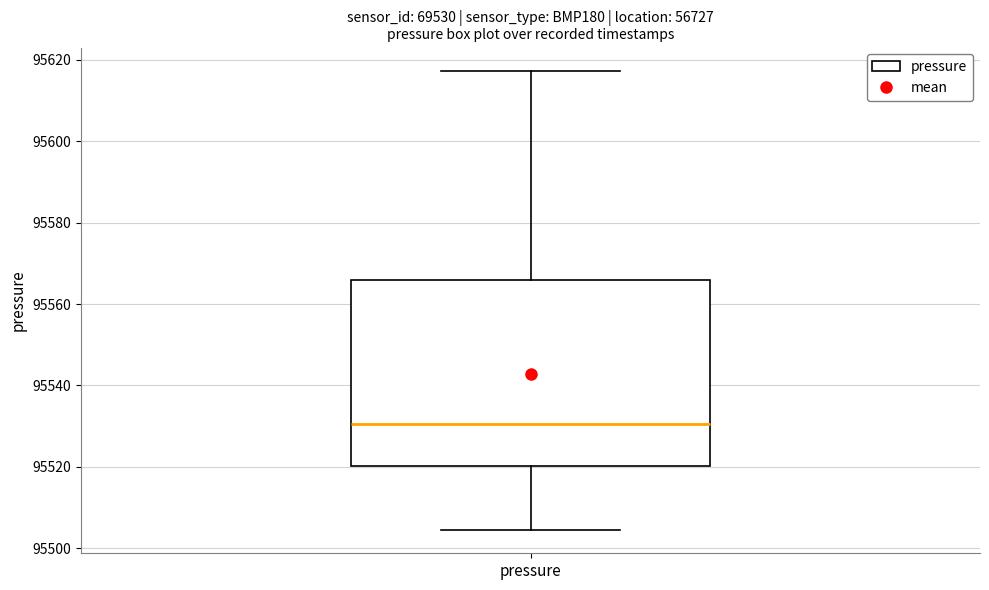

Transcribe this box plot: give where the median line is, the range the box spans, and where the two whiskers end, as read against the y-axis. The values are not printed on the chart, so give them approximately, as read against the axis.

median 95530, box 95520 to 95566, whiskers 95504 to 95618